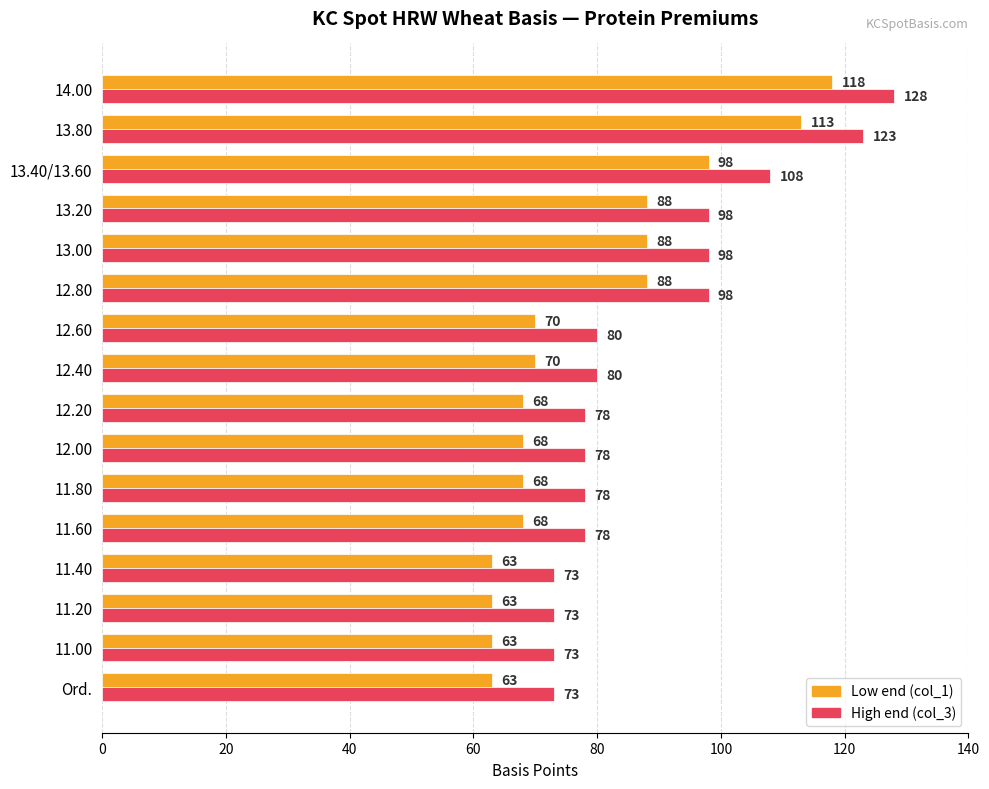

What is the average value of the Low end (col_1) series?

79